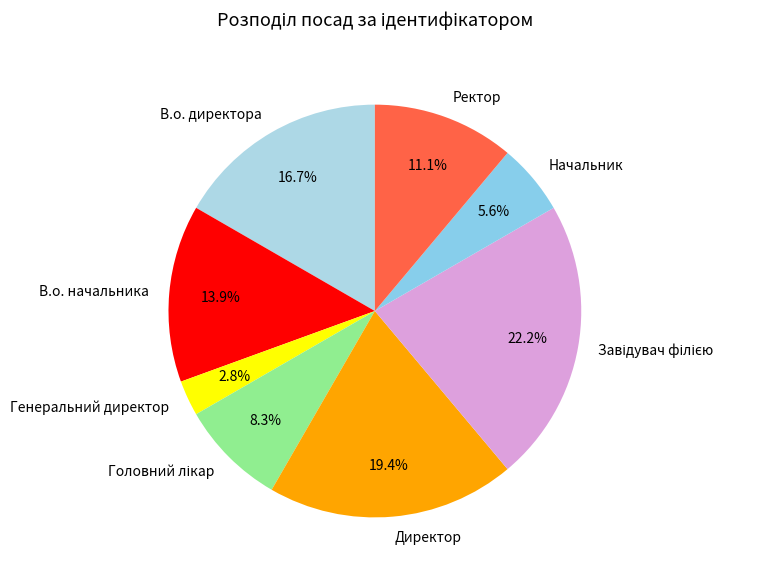

Is Начальник the majority of the pie?

No